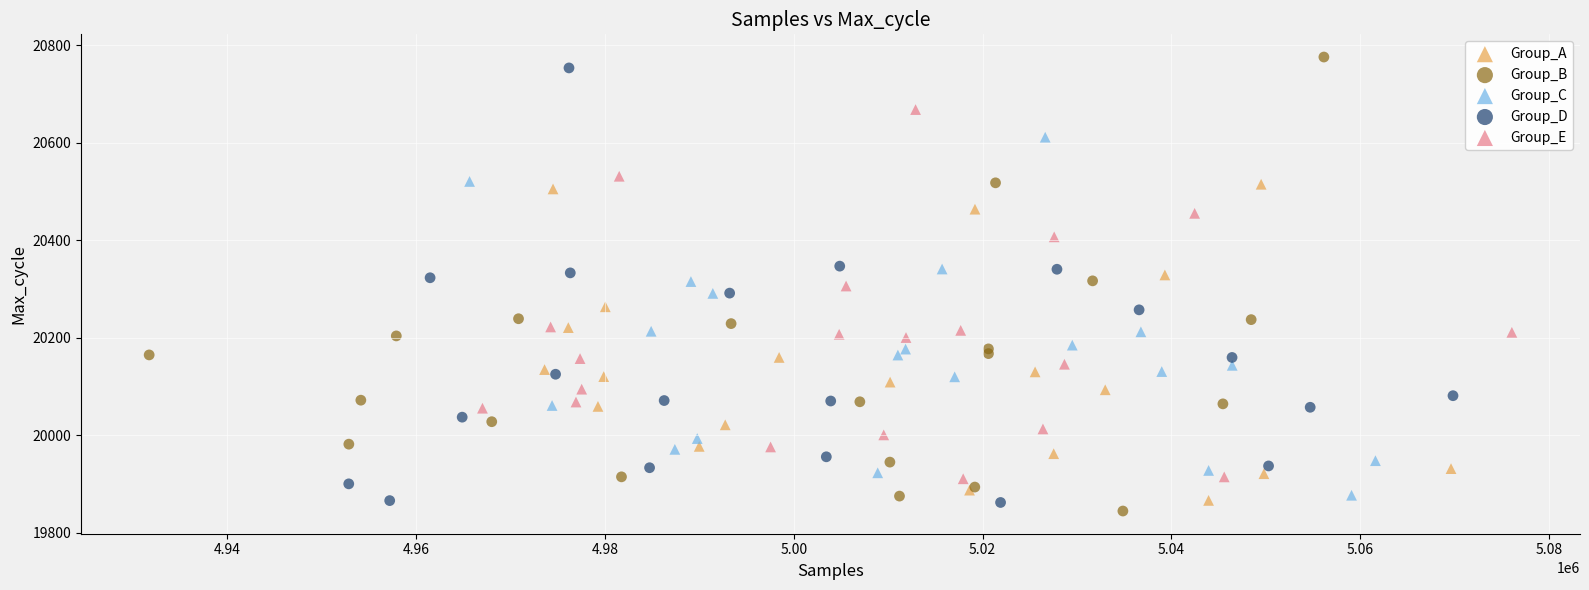

What are all the series names shown in the legend?

Group_A, Group_B, Group_C, Group_D, Group_E